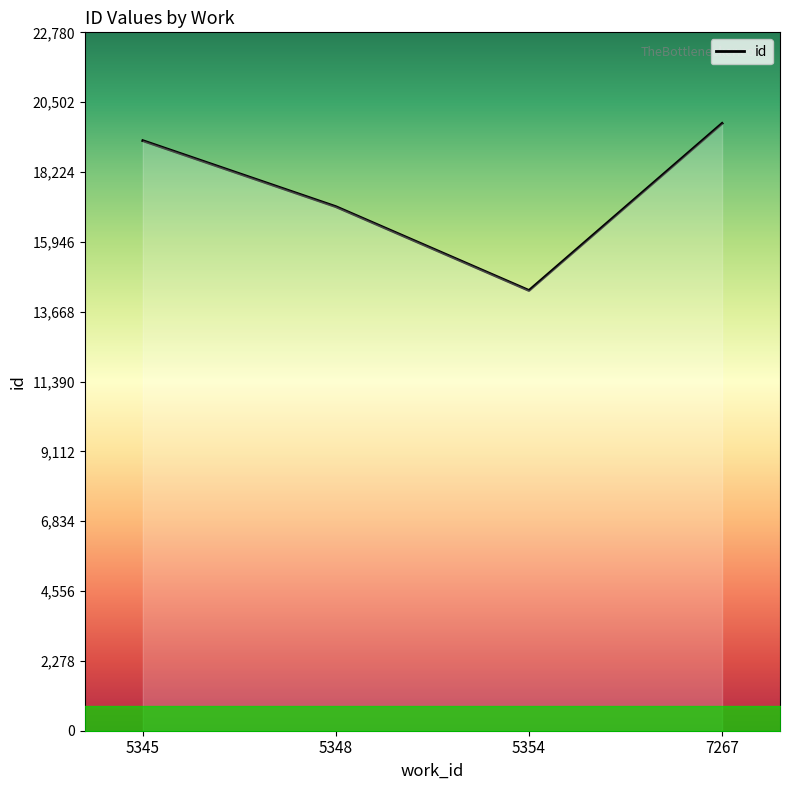

How many lines are shown in the chart?

1